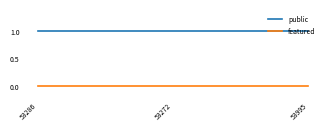

Is the value of public at 53272 greater than the value of featured at 53995?

Yes